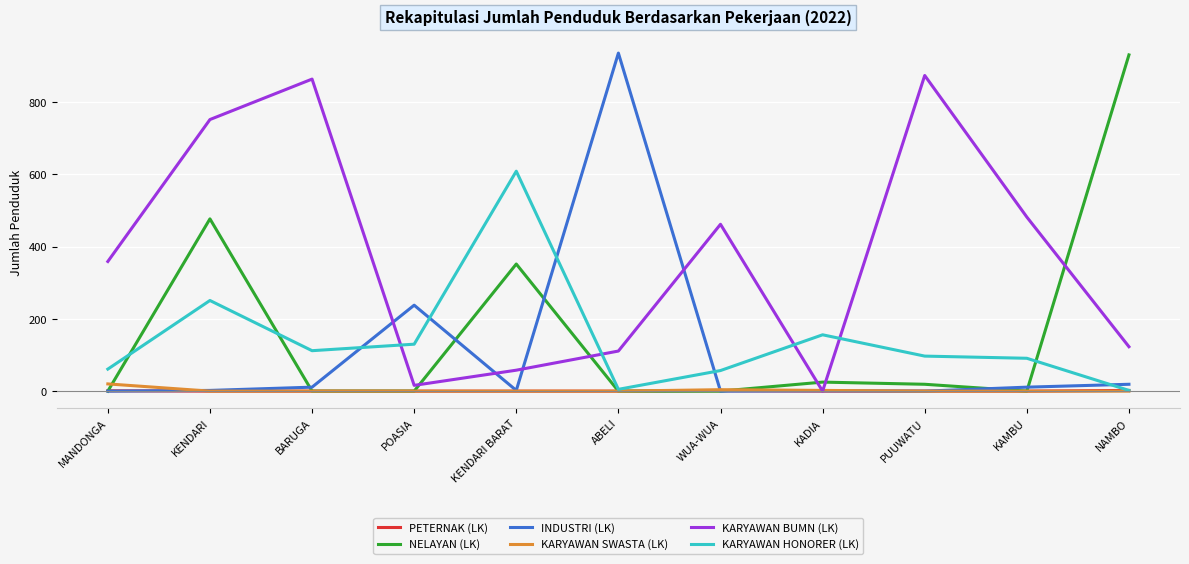

At which category is the sum across all series the highest?

KENDARI